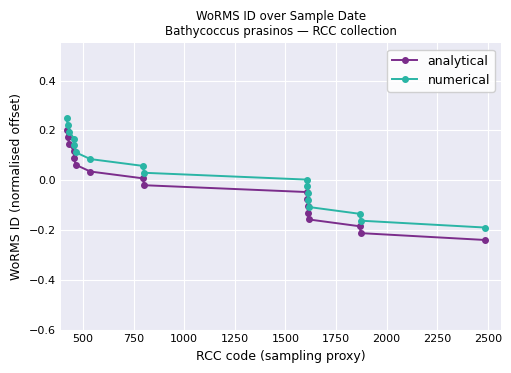

Rank the series by their maximum value, from lowest to highest.

analytical, numerical